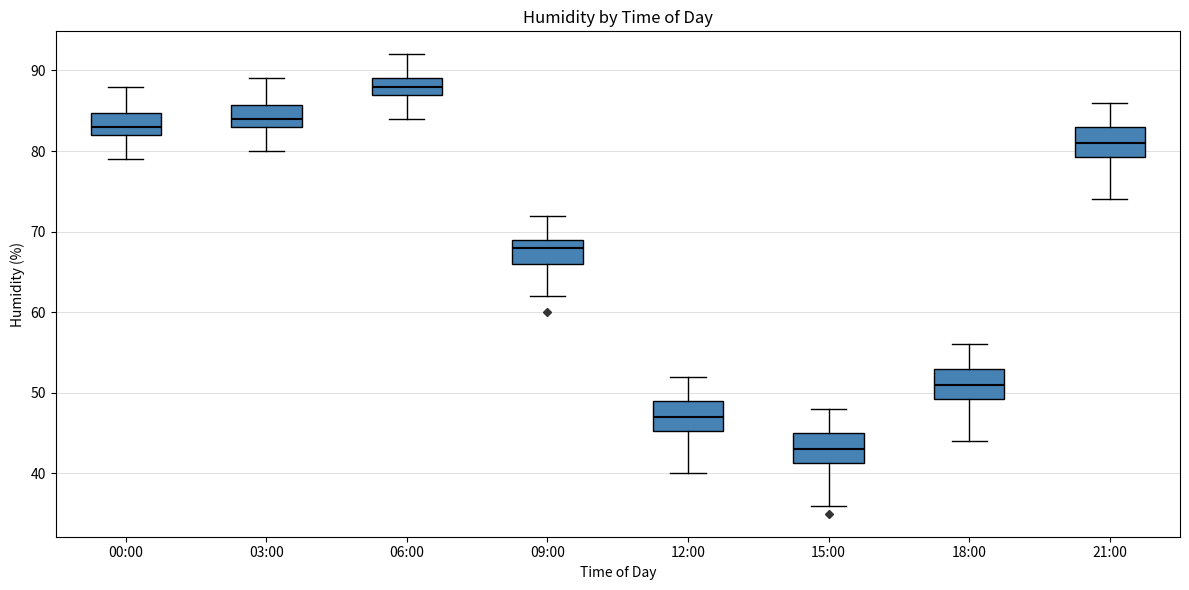

Reading left to right, read every box against the y-axis: the position of its median line, the range the box covers, and the ends of its whiskers. The values are not printed on the chart, so give them approximately, as read against the axis.

00:00: median 83, box 82 to 85, whiskers 79 to 88
03:00: median 84, box 83 to 86, whiskers 80 to 89
06:00: median 88, box 87 to 89, whiskers 84 to 92
09:00: median 68, box 66 to 69, whiskers 62 to 72
12:00: median 47, box 45 to 49, whiskers 40 to 52
15:00: median 43, box 41 to 45, whiskers 36 to 48
18:00: median 51, box 49 to 53, whiskers 44 to 56
21:00: median 81, box 79 to 83, whiskers 74 to 86